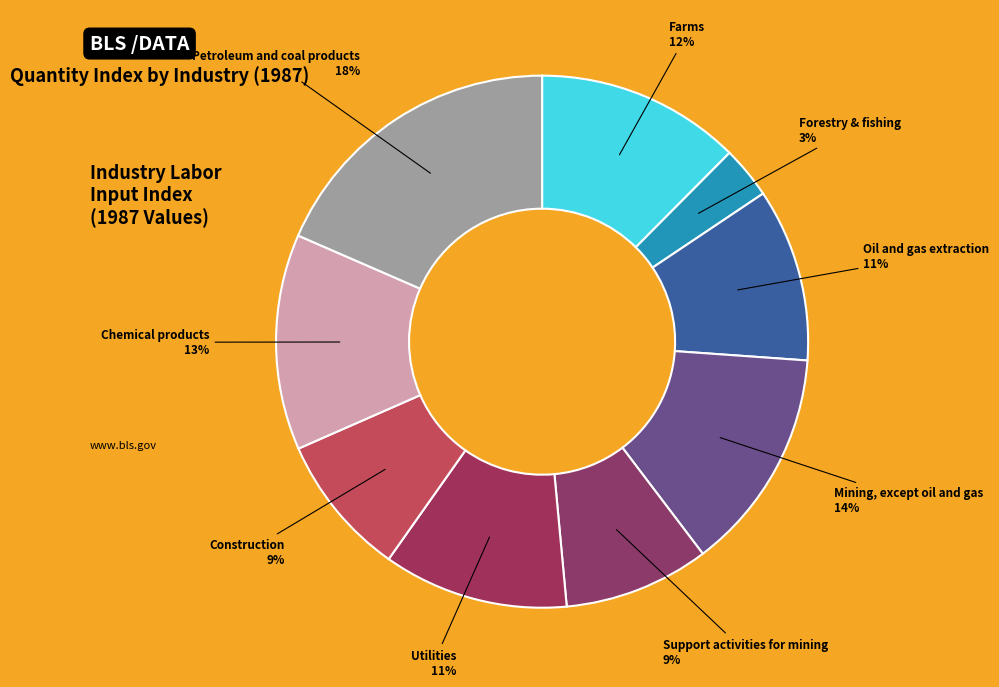

Is there a majority slice in this chart?

No